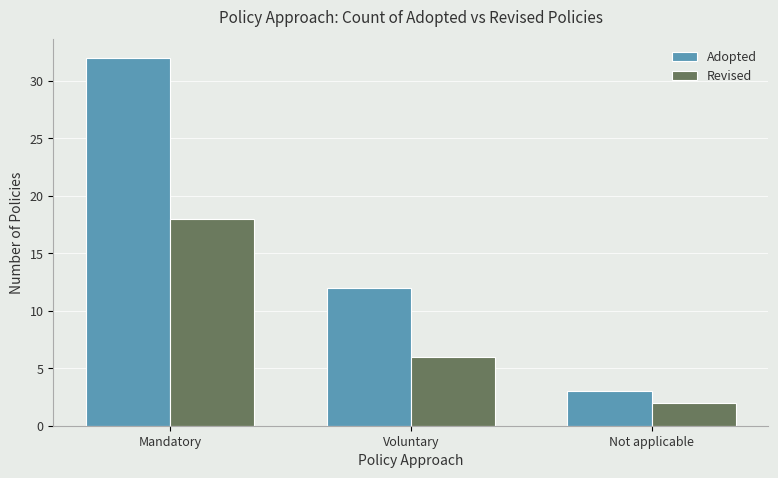

Rank the series by their average value, from highest to lowest.

Adopted, Revised